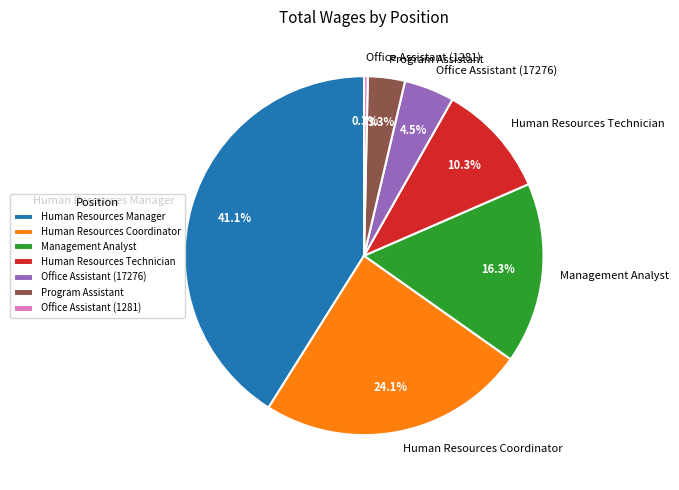

What is the largest slice in the pie chart?

Human Resources Manager